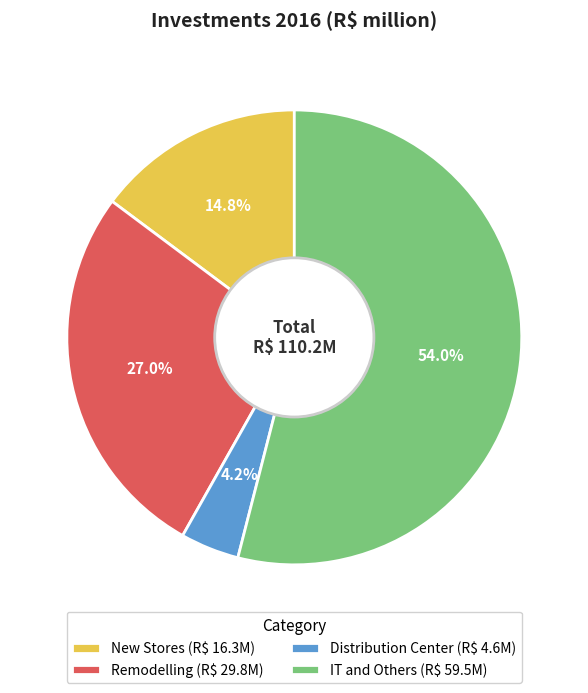

Is there a majority slice in this chart?

Yes